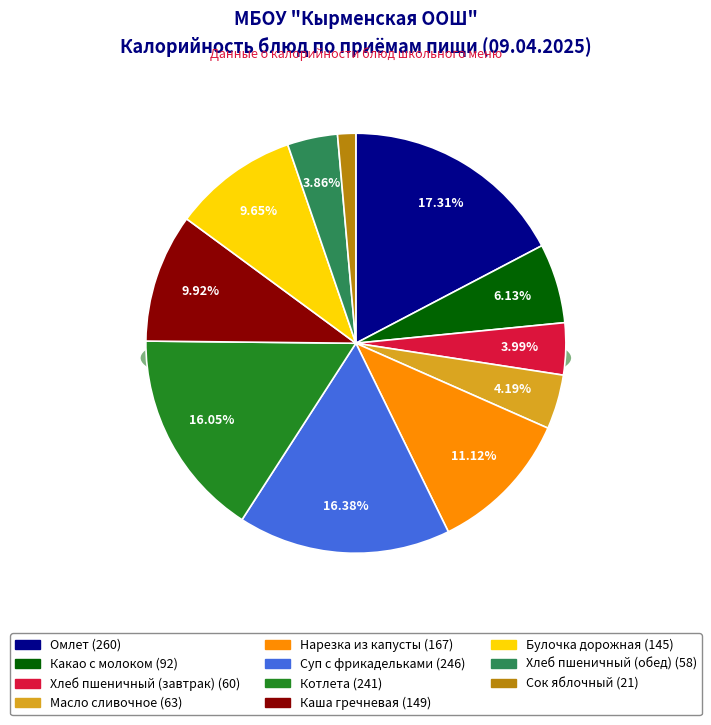

Rank the categories by value from lowest to highest.

Сок яблочный, Хлеб пшеничный (обед), Хлеб пшеничный (завтрак), Масло сливочное, Какао с молоком, Булочка дорожная, Каша гречневая, Нарезка из капусты, Котлета, Суп с фрикадельками, Омлет